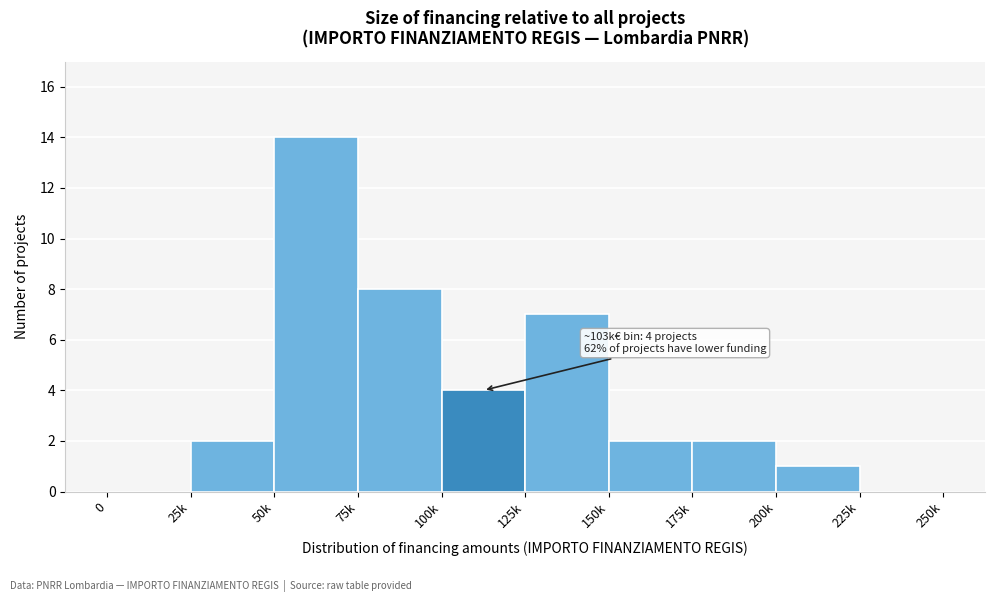

Reading left to right, what are all the values shown in this chart?

0=0	25k=2	50k=14	75k=8	100k=4	125k=7	150k=2	175k=2	200k=1	225k=0